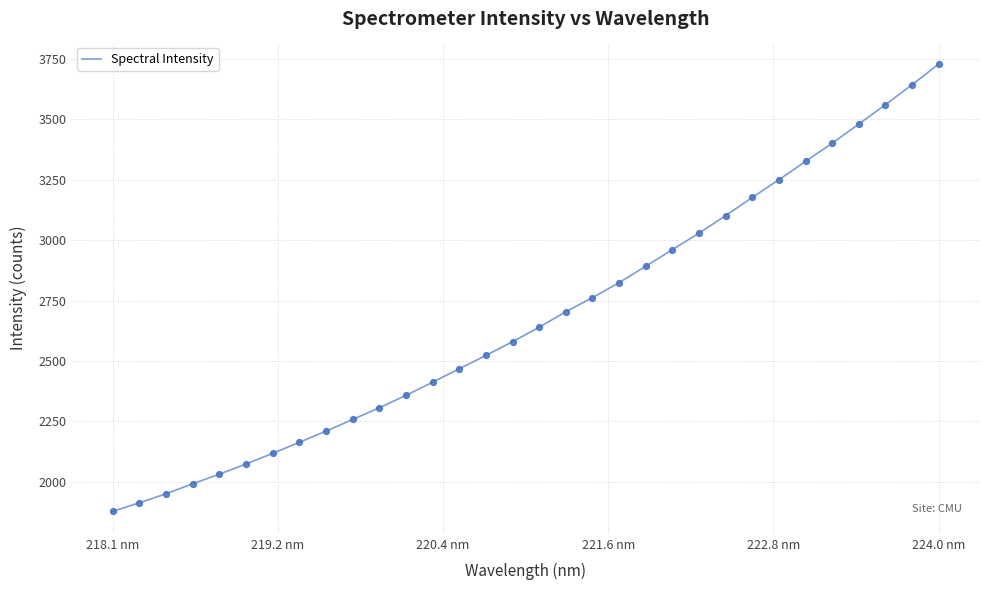

What is the difference between the maximum and minimum values?

1850.6